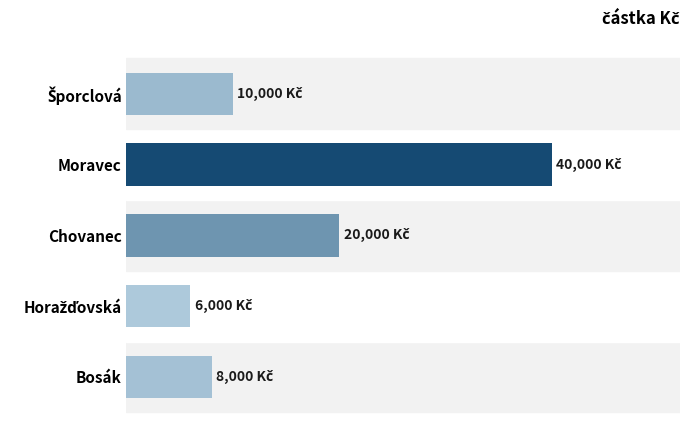

How many data points does each series have?

5